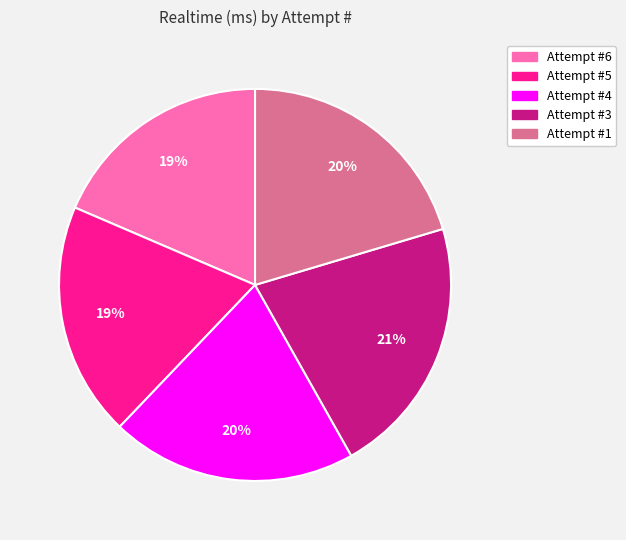

To the nearest percent, what is the difference between the Attempt #1 and Attempt #3 slice percentages?

1%